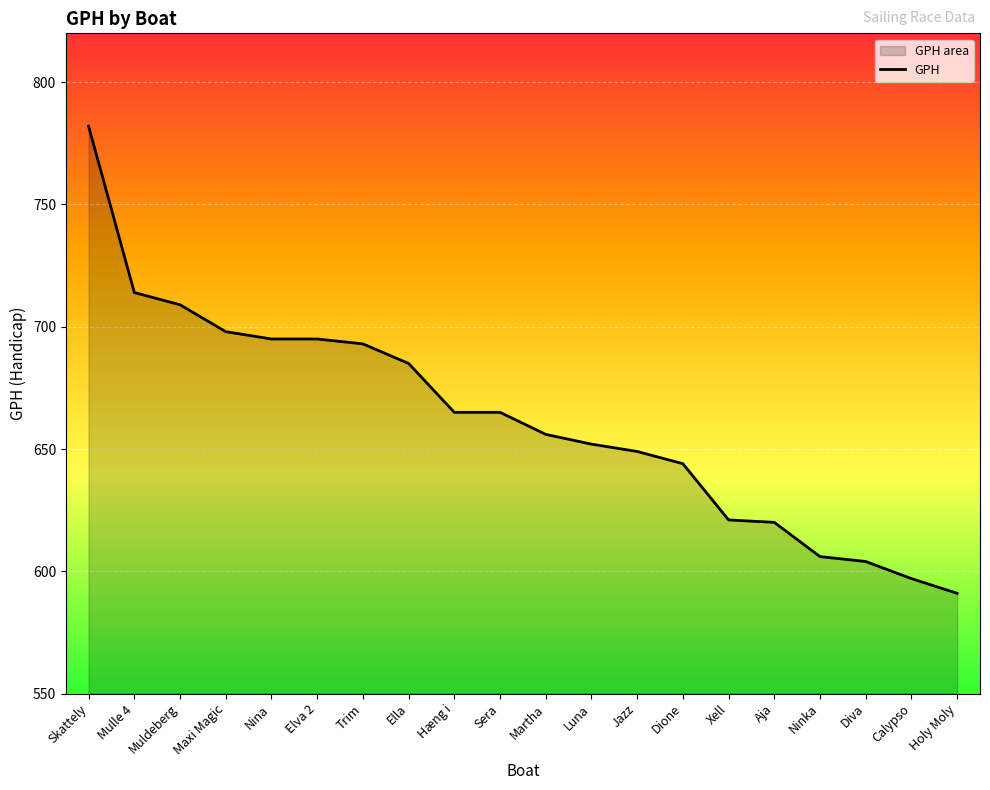

True or false: the data shows 319 at Trim.

False